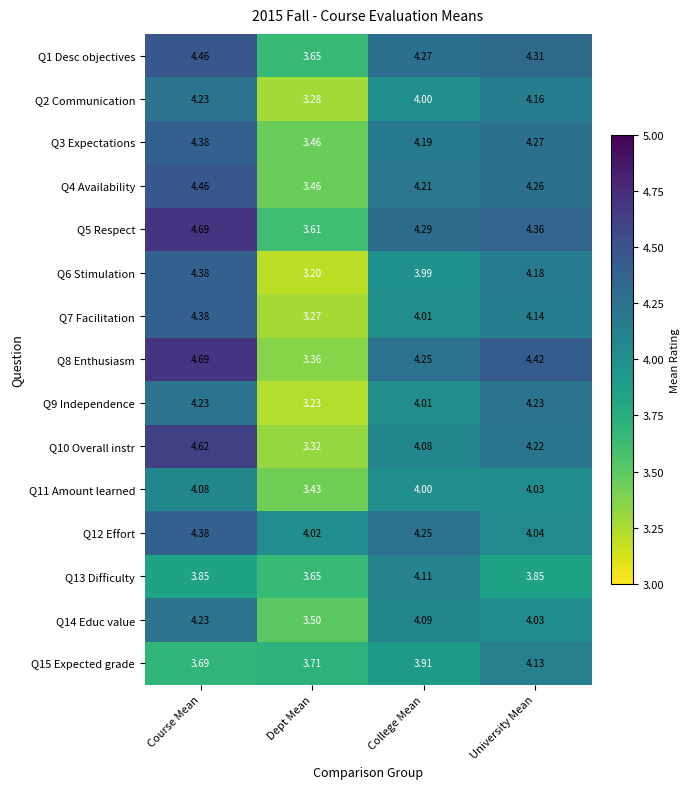

At which category is the sum across all series the highest?

Course Mean